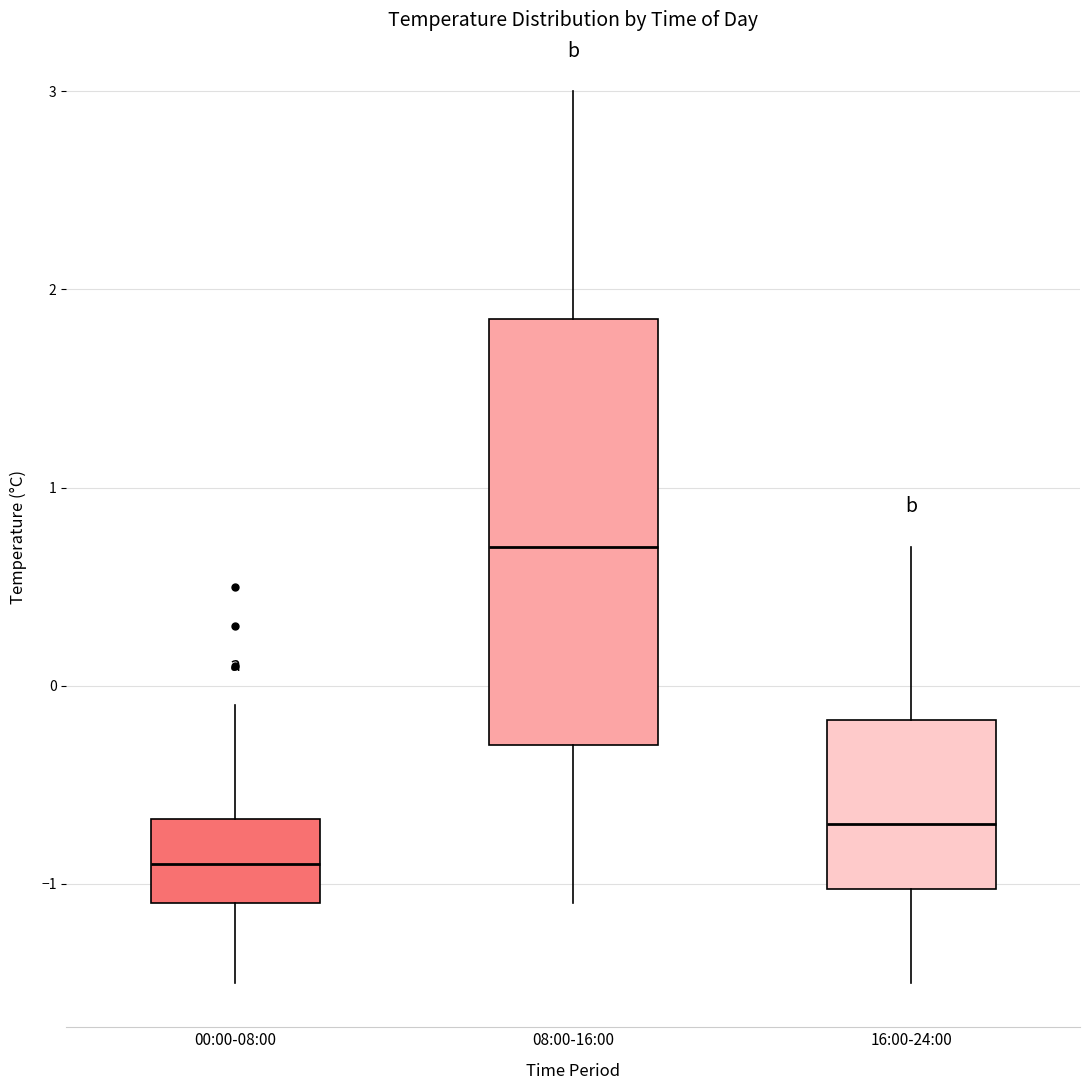

Reading left to right, read every box against the y-axis: the position of its median line, the range the box covers, and the ends of its whiskers. The values are not printed on the chart, so give them approximately, as read against the axis.

00:00-08:00: median -0.9, box -1.1 to -0.7, whiskers -1.5 to -0.1
08:00-16:00: median 0.7, box -0.3 to 1.9, whiskers -1.1 to 3.0
16:00-24:00: median -0.7, box -1.0 to -0.2, whiskers -1.5 to 0.7